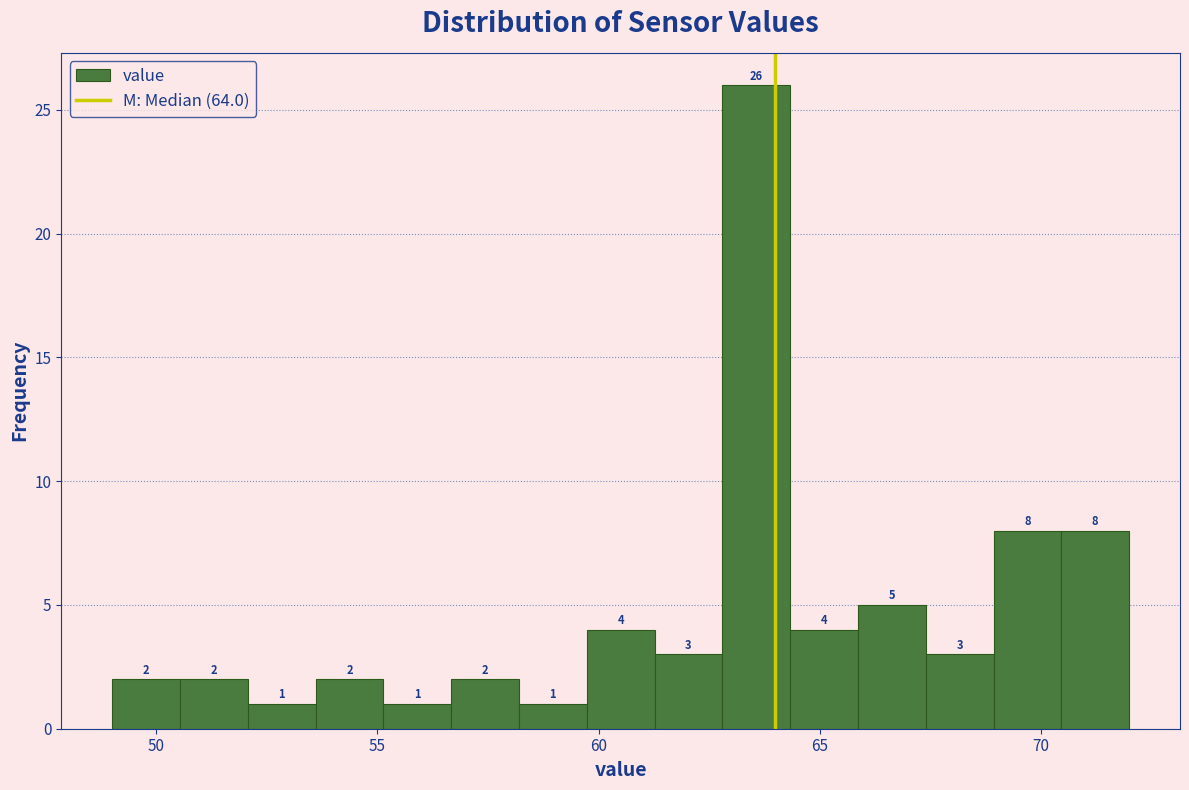

Around what value on the x-axis is the tallest bar? Give the approximate position of its centre, as read against the axis.

63.5